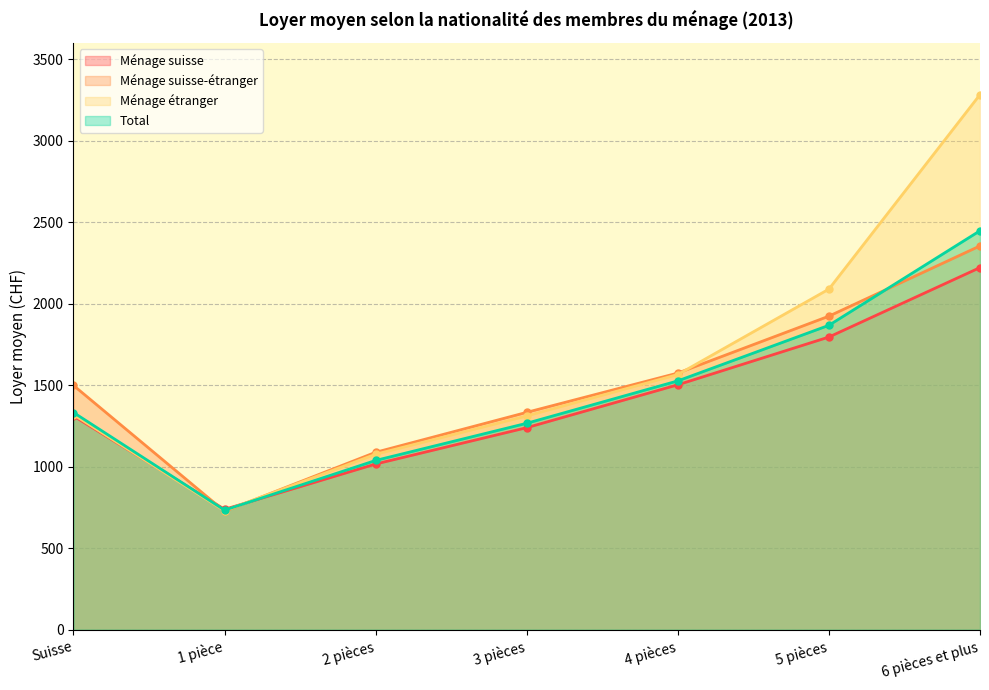

At which label is Total closest to 1590?

4 pièces